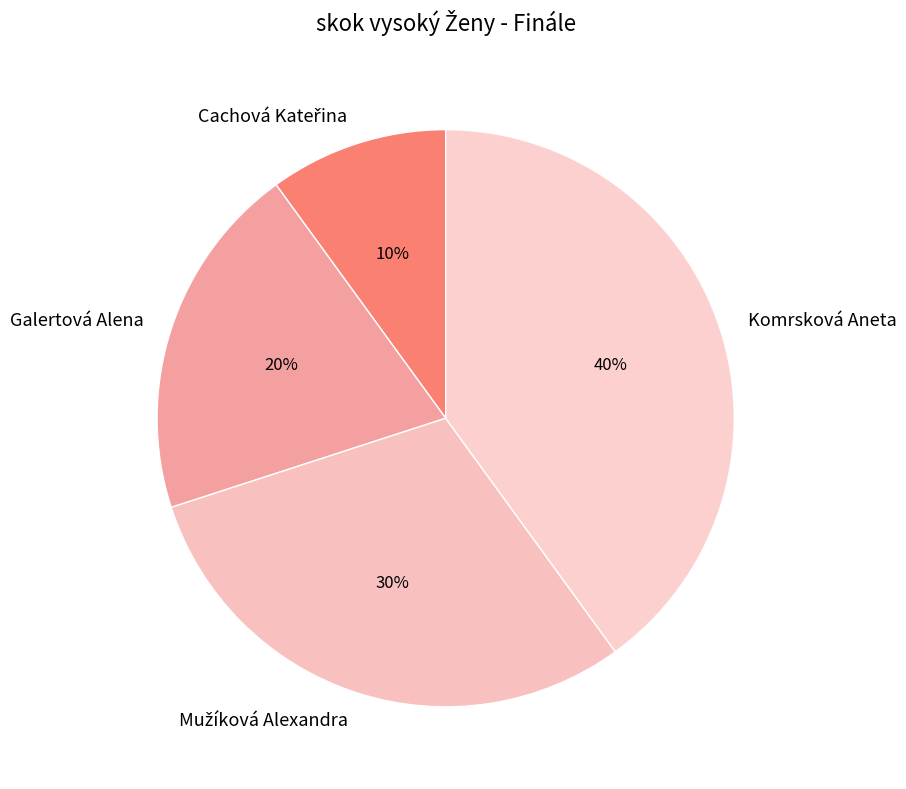

Is there a majority slice in this chart?

No